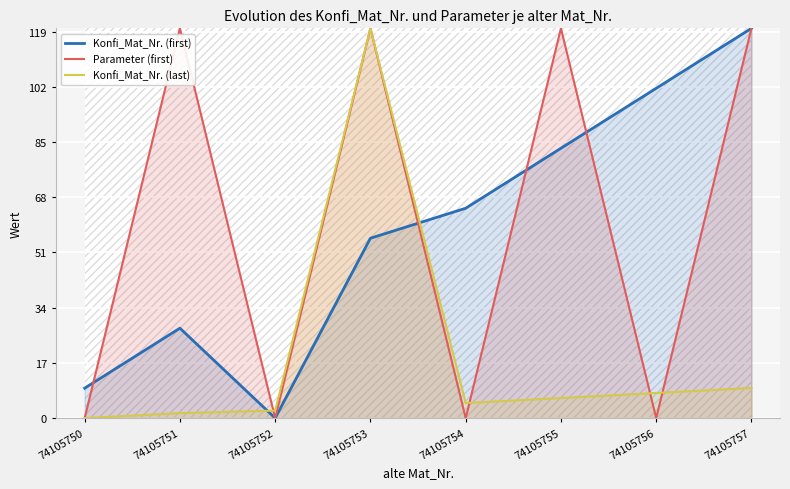

What is the difference between the second highest and second lowest values in the Parameter (first) series?

120.0